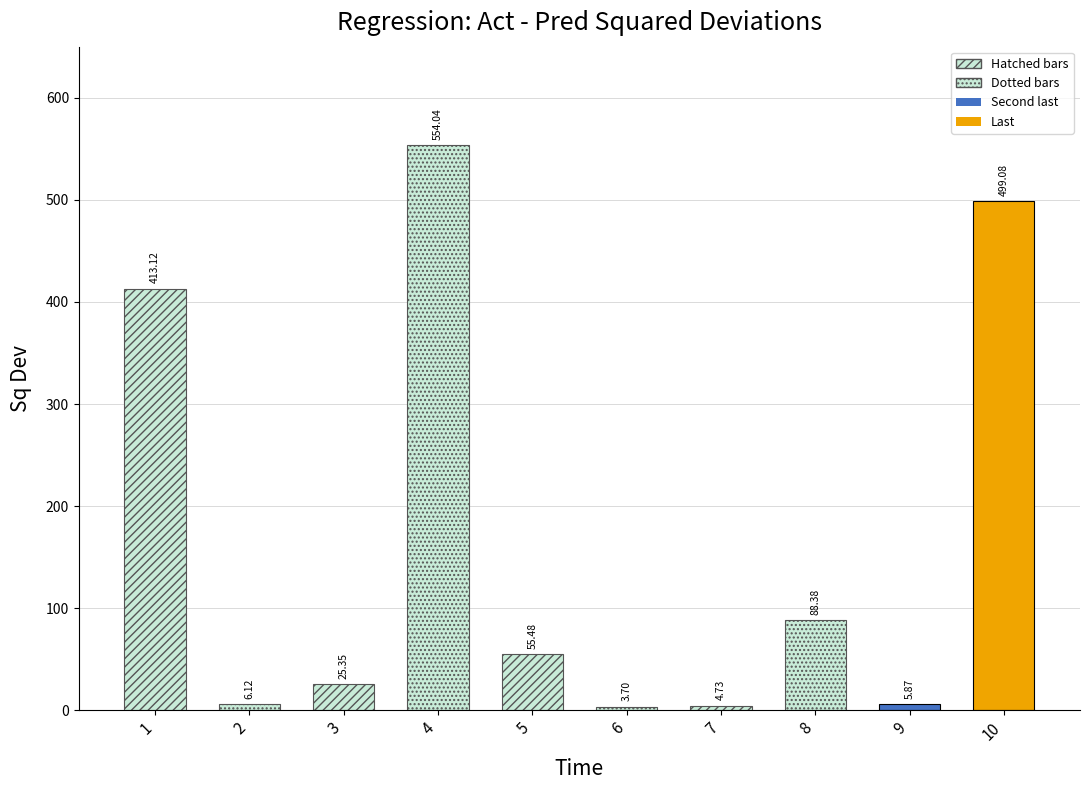

Rank the categories by value from lowest to highest.

6, 7, 9, 2, 3, 5, 8, 1, 10, 4